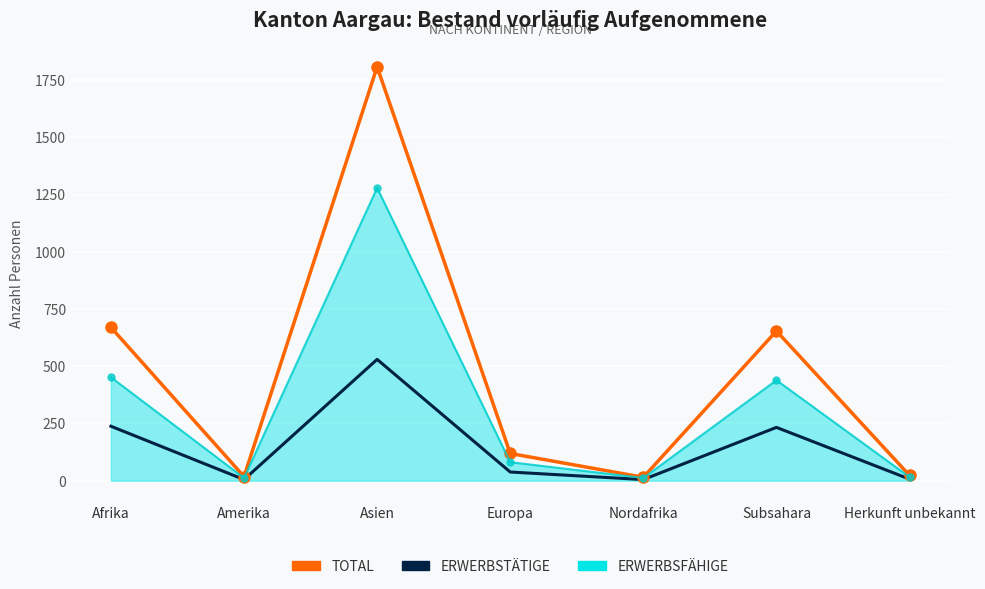

Reading left to right, what are all the values shown in this chart?

Total vorläufig Aufgenommene: Afrika=670	Amerika=18	Asien=1808	Europa=119	Nordafrika=15	Subsahara=654	Herkunft unbekannt=23
Erwerbstätige Personen: Afrika=238	Amerika=5	Asien=530	Europa=38	Nordafrika=5	Subsahara=233	Herkunft unbekannt=7
Erwerbsfähige Personen (line): Afrika=452	Amerika=12	Asien=1279	Europa=81	Nordafrika=12	Subsahara=439	Herkunft unbekannt=16